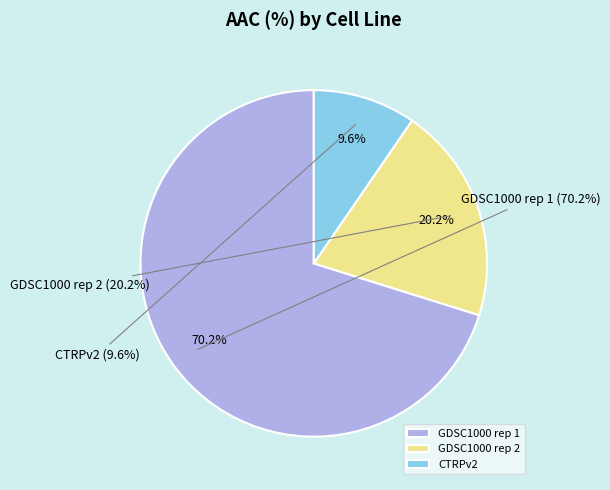

True or false: GDSC1000 rep 2 accounts for 15% of the total.

False